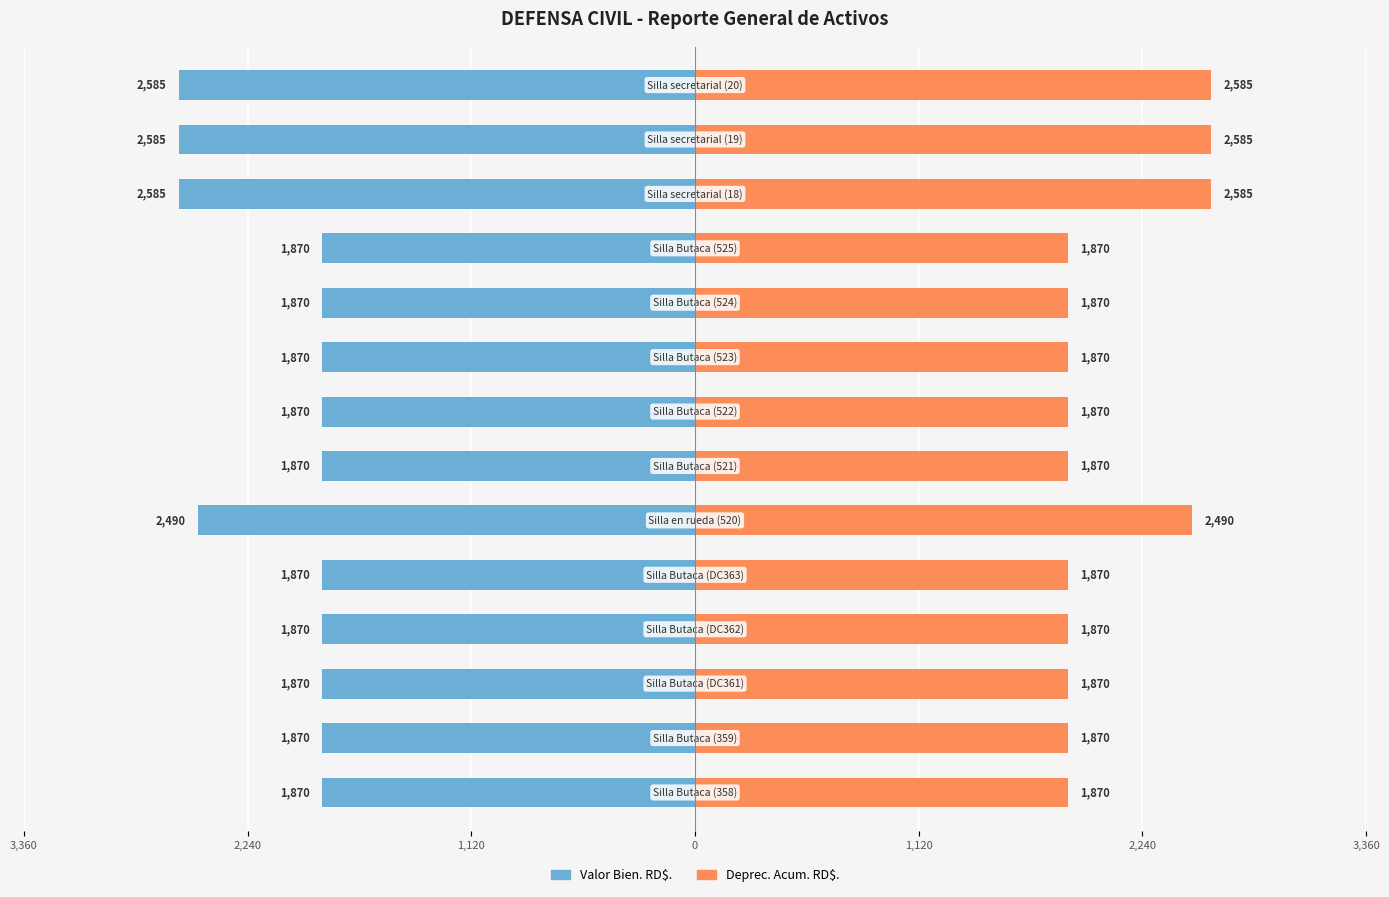

List the series in order of their peak value, highest first.

Deprec. Acum. RD$., Valor Bien. RD$.